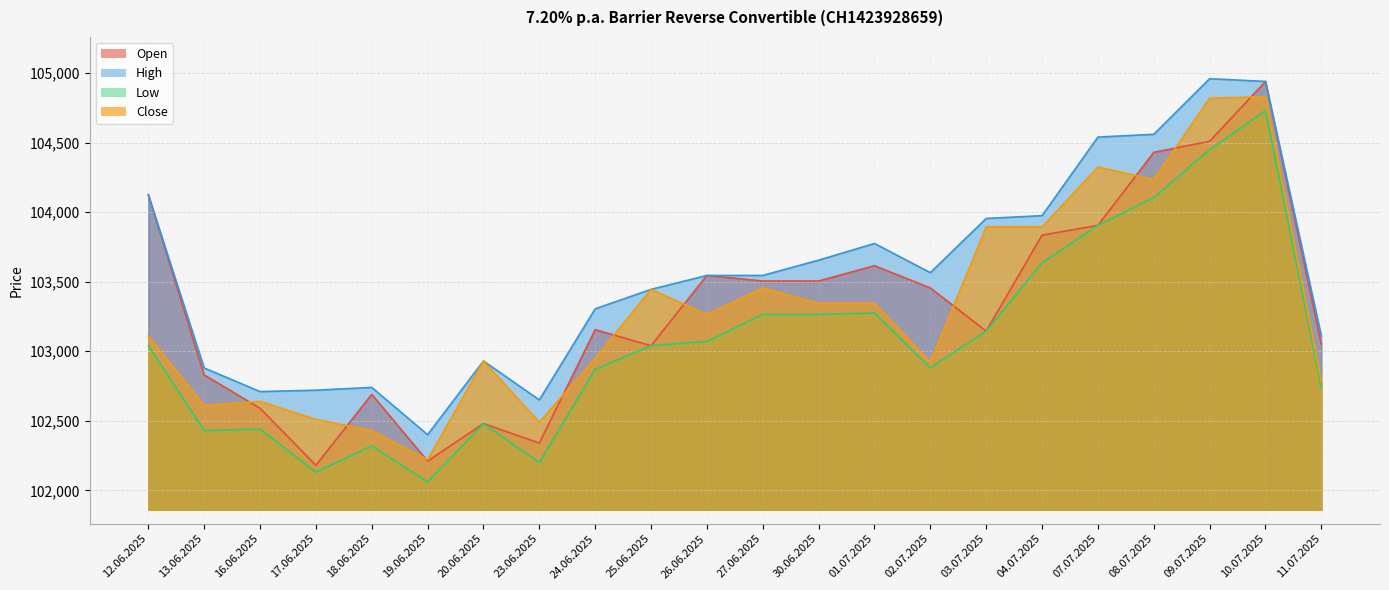

What is the difference between the Close values at 08.07.2025 and 09.07.2025?

585